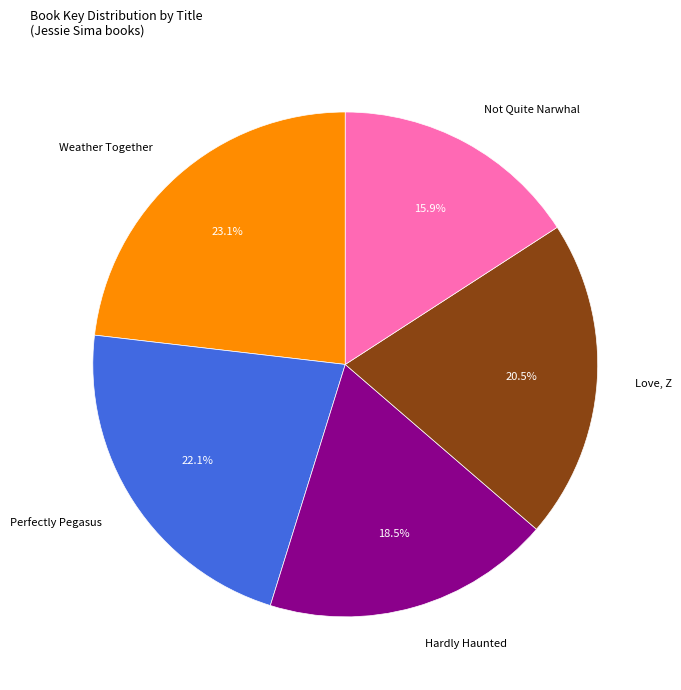

Which slice is the largest?

Weather Together